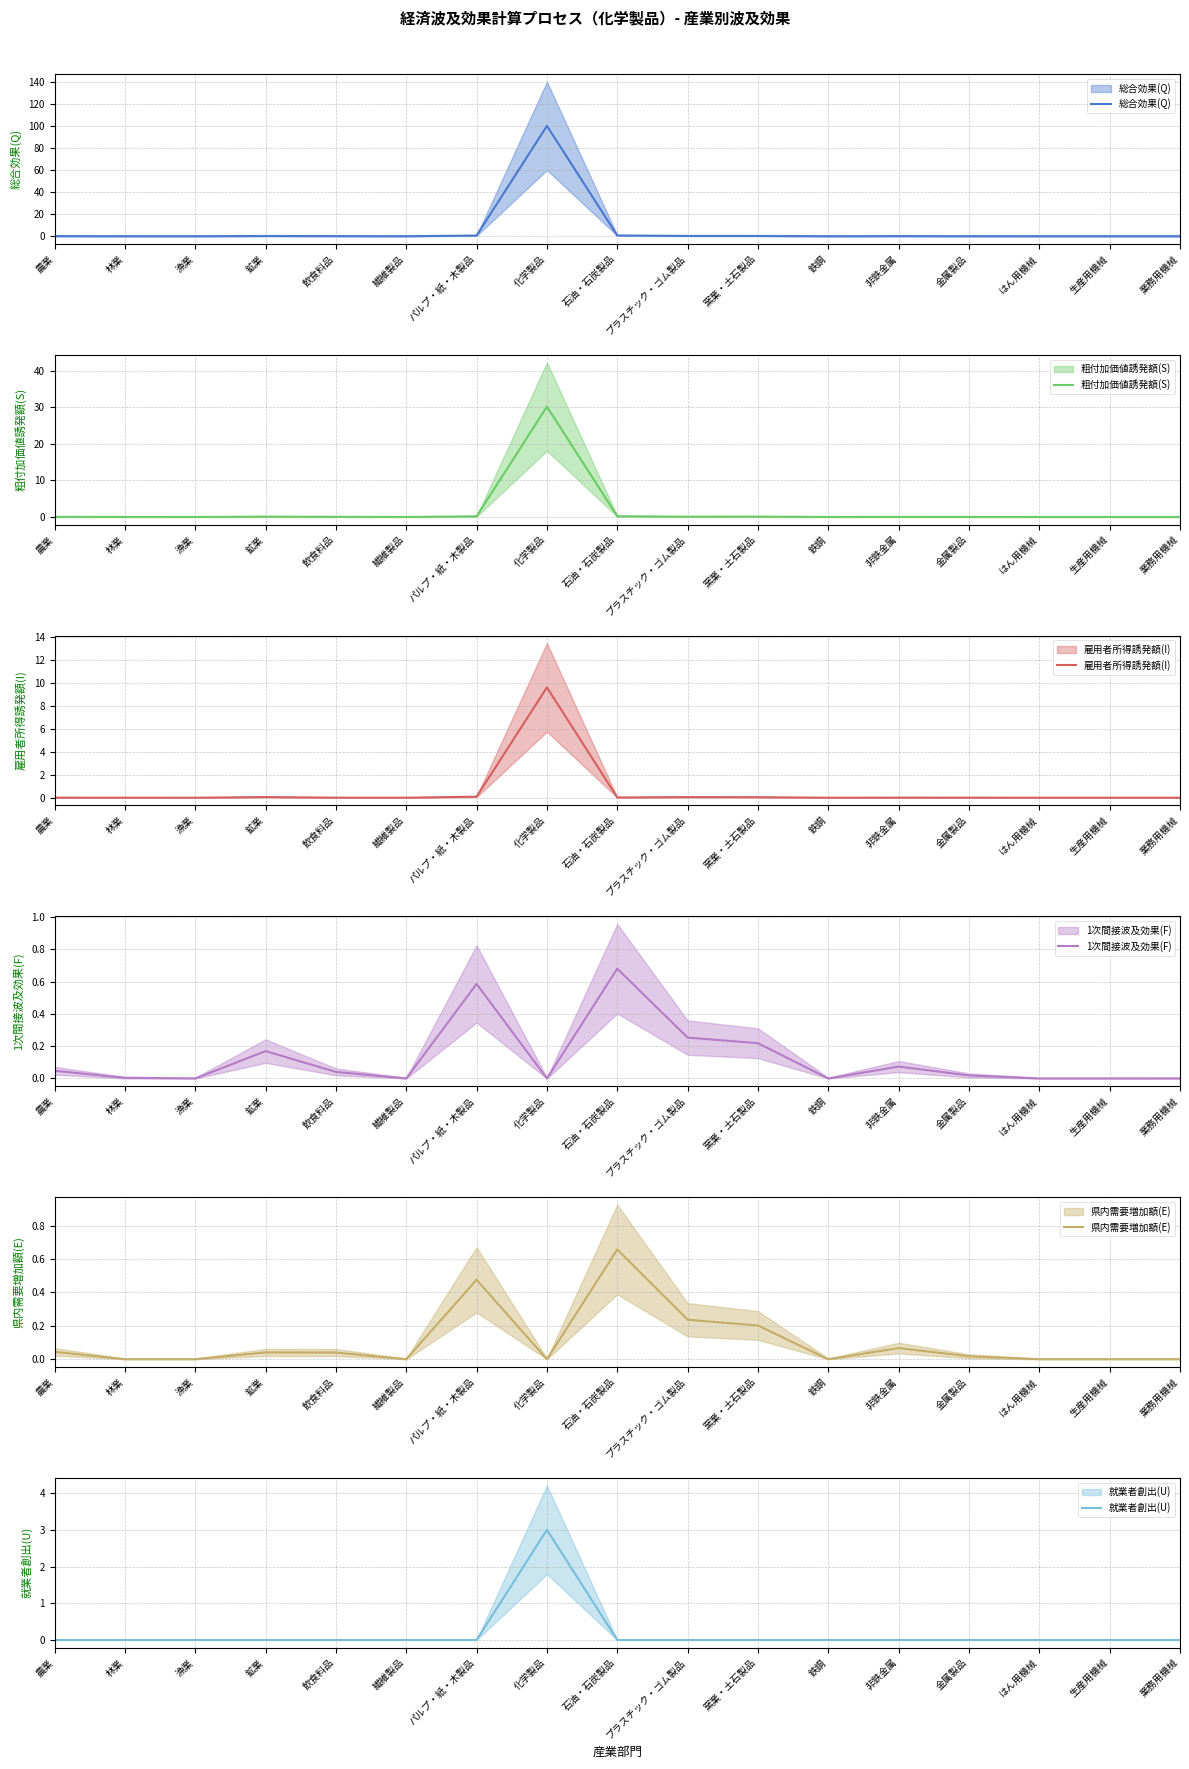

True or false: 就業者創出(U) and 雇用者所得誘発額(I) cross at least once.

False